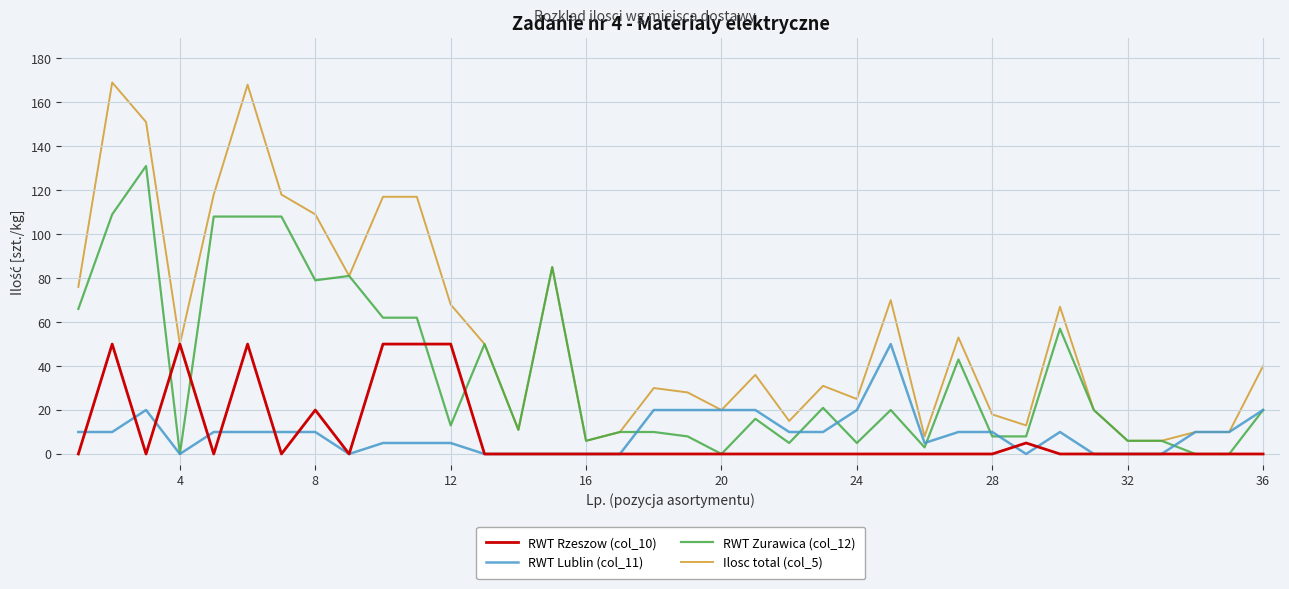

What is the maximum value shown in the chart?

169